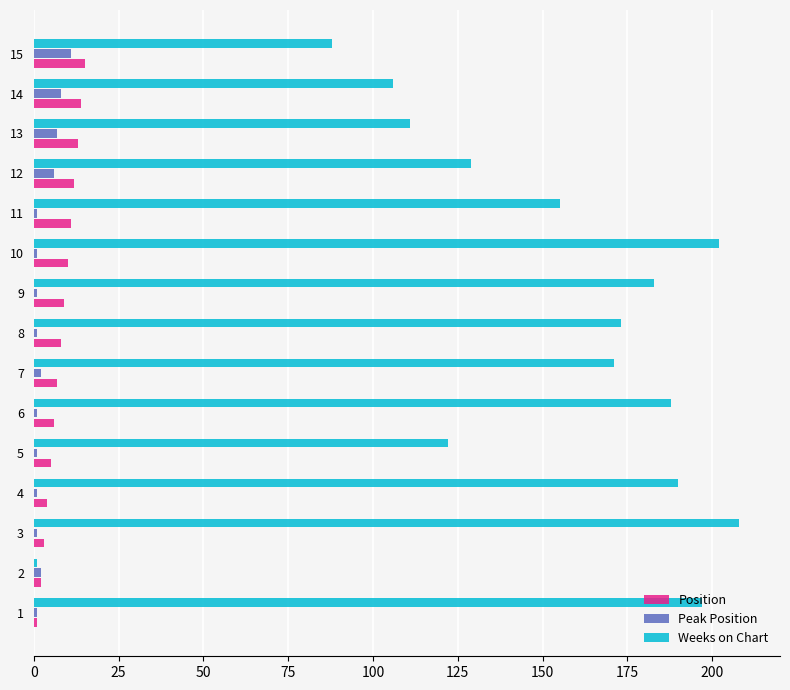

What is the total value across all series at 14?

128